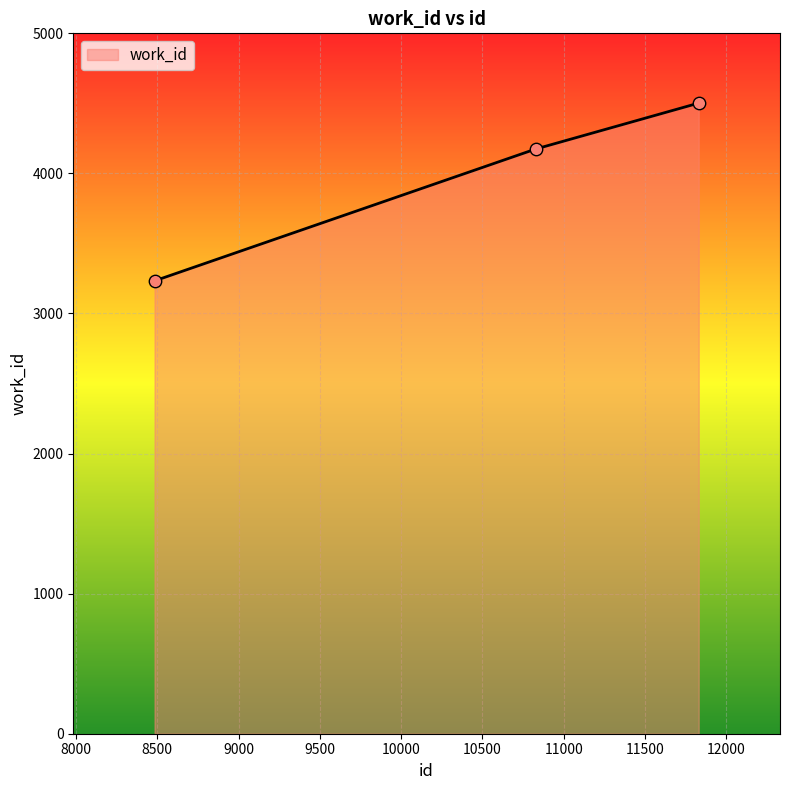

What is the difference between the maximum and minimum values?

1269